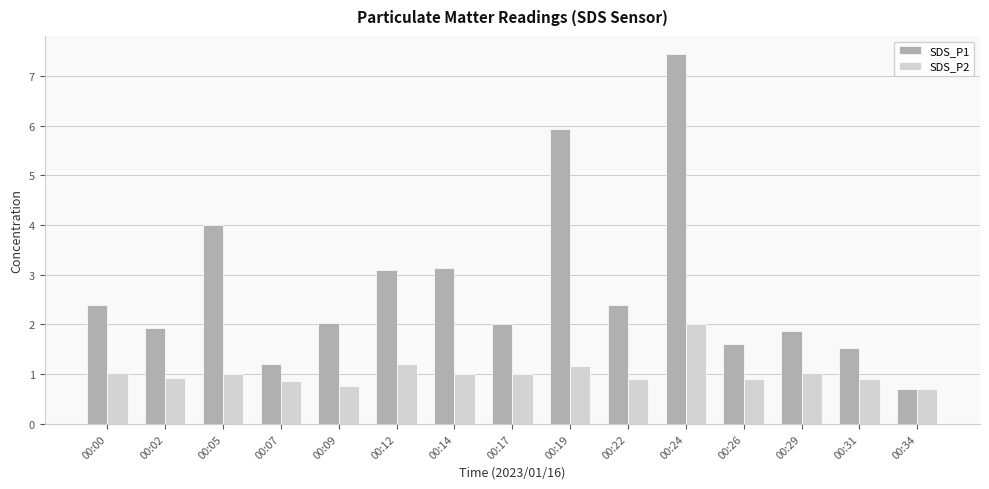

Which series has the largest total across all categories?

SDS_P1